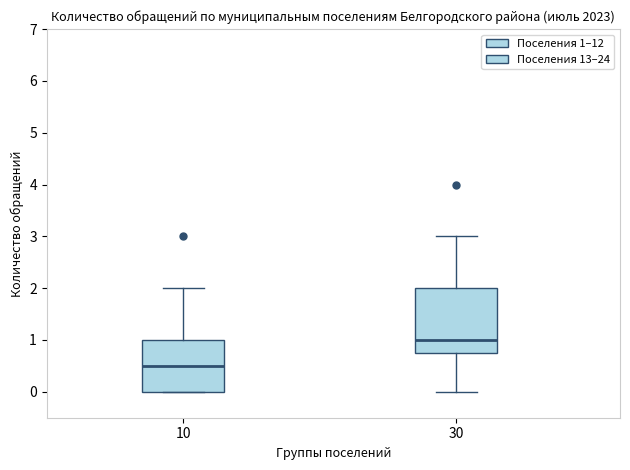

Reading left to right, transcribe this box plot: for each box, give where its median line is, the range the box spans, and where its two whiskers end, as read against the y-axis. The values are not printed on the chart, so give them approximately, as read against the axis.

10: median 0.5, box 0.0 to 1.0, whiskers 0.0 to 2.0
30: median 1.0, box 0.8 to 2.0, whiskers 0.0 to 3.0